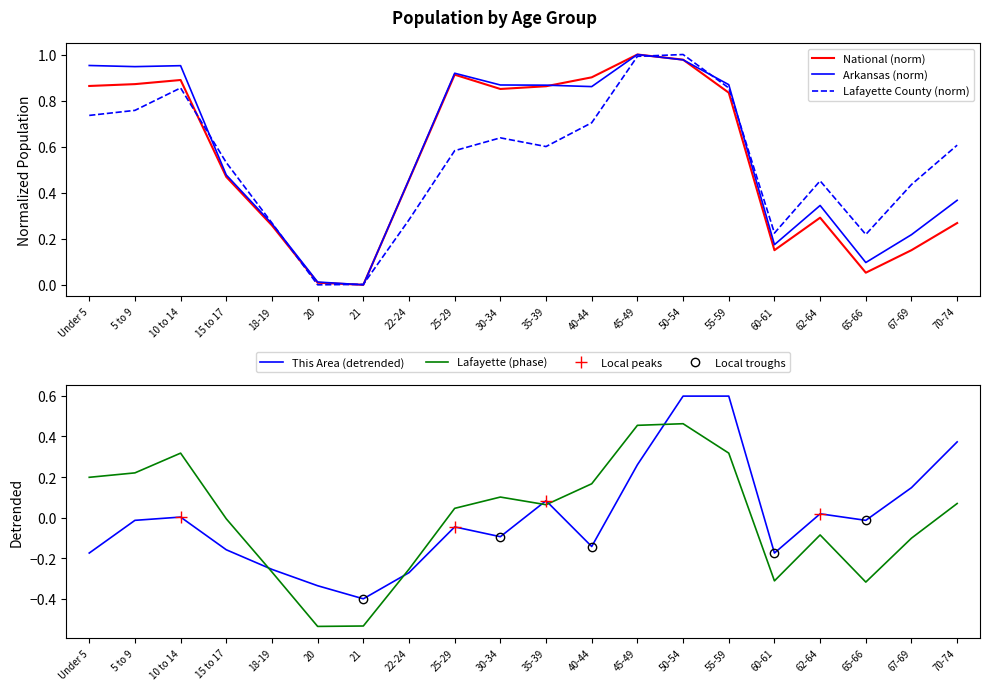

What is the sum of the Lafayette County values at 70-74 and 21?

0.6